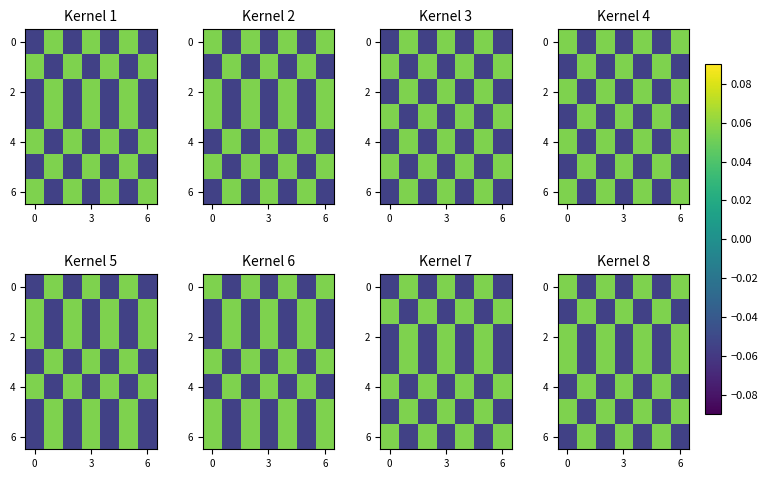

Is the value of 6 at 3 greater than the value of 2 at 0?

No